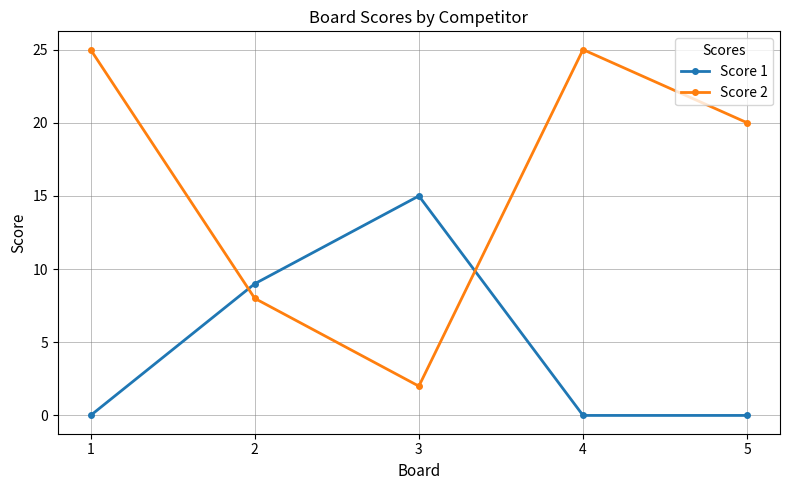

Reading left to right, list all the values displayed in this chart.

Score 1: 1=0	2=9	3=15	4=0	5=0
Score 2: 1=25	2=8	3=2	4=25	5=20